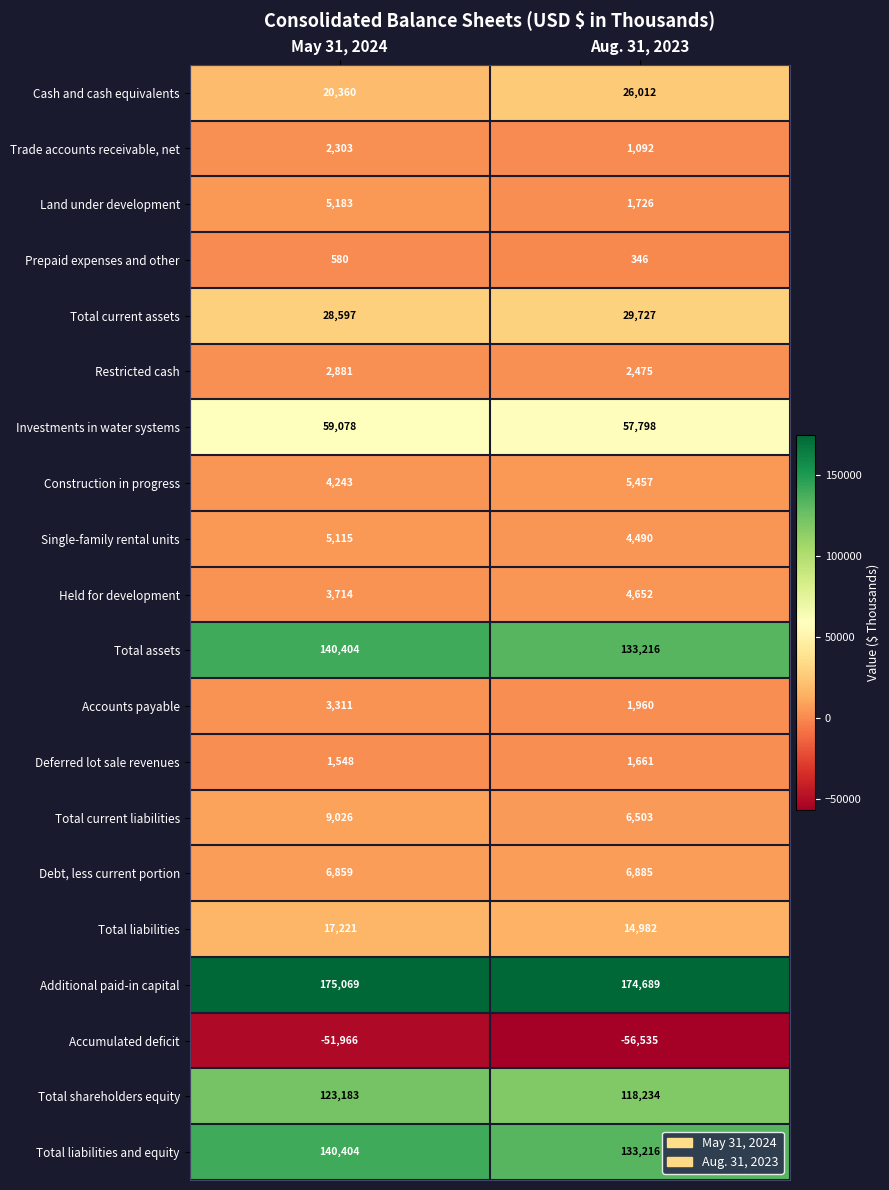

What is the average value of the Prepaid expenses and other series?

463